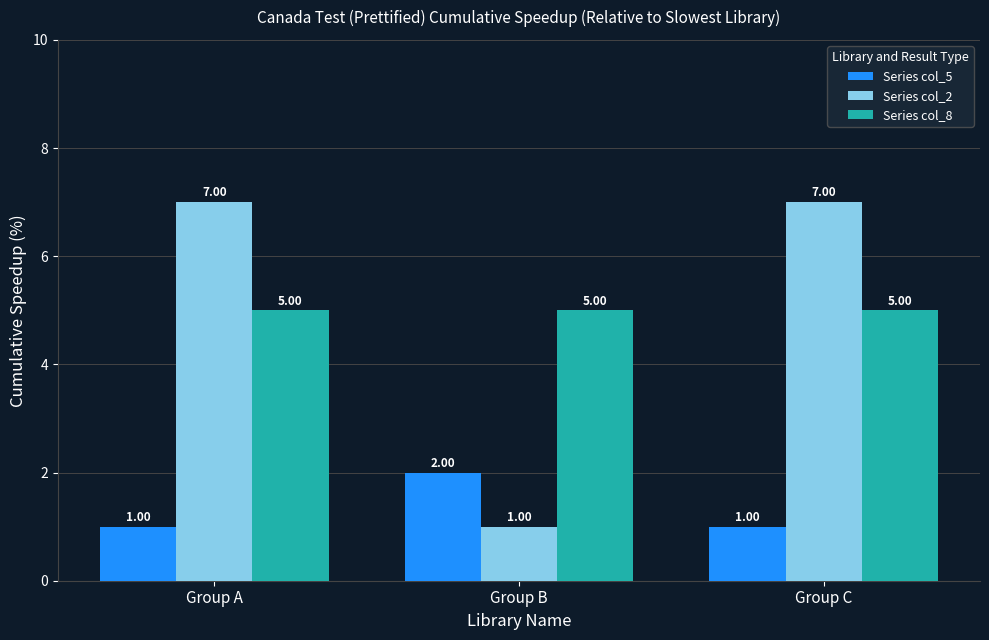

Does the chart contain stacked bars?

No